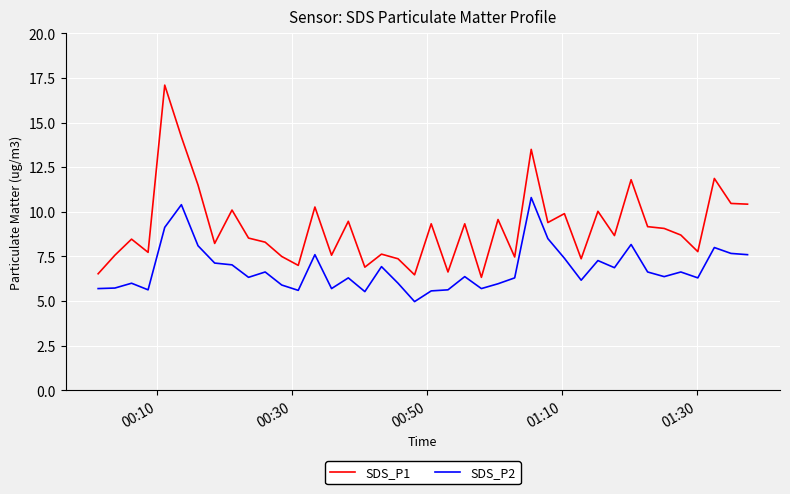

What is the minimum value for SDS_P2?

5.0